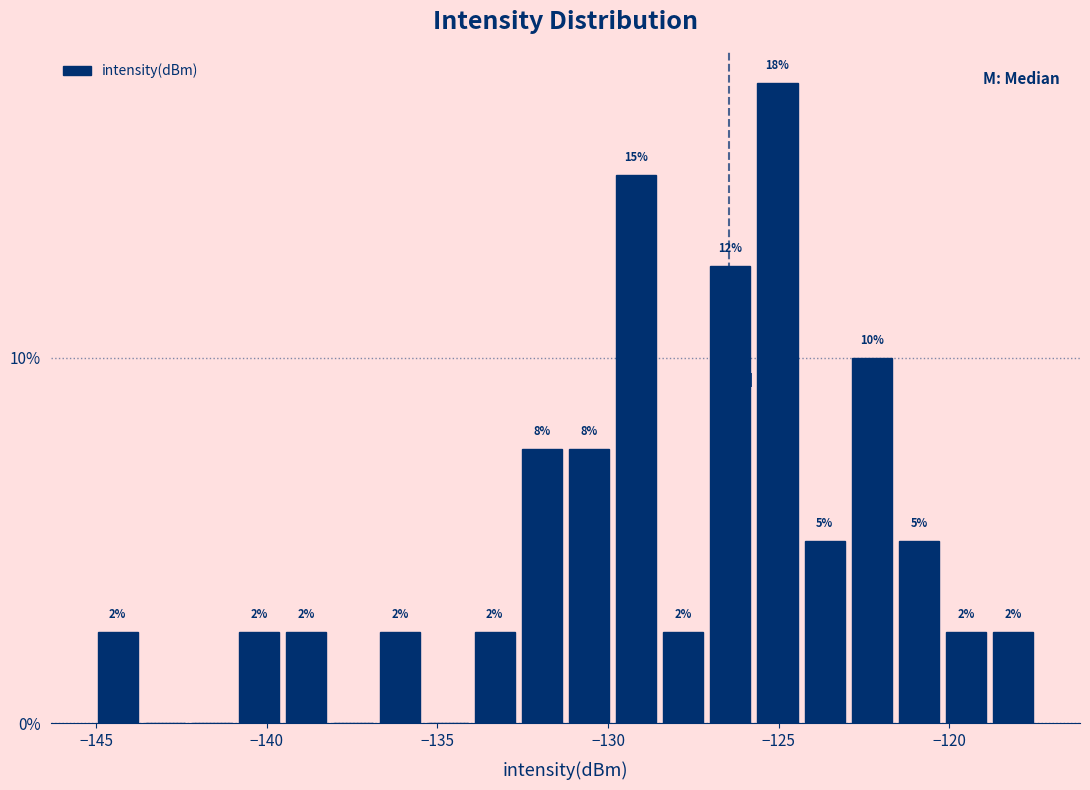

Around what value on the x-axis is the tallest bar? Give the approximate position of its centre, as read against the axis.

-125.0